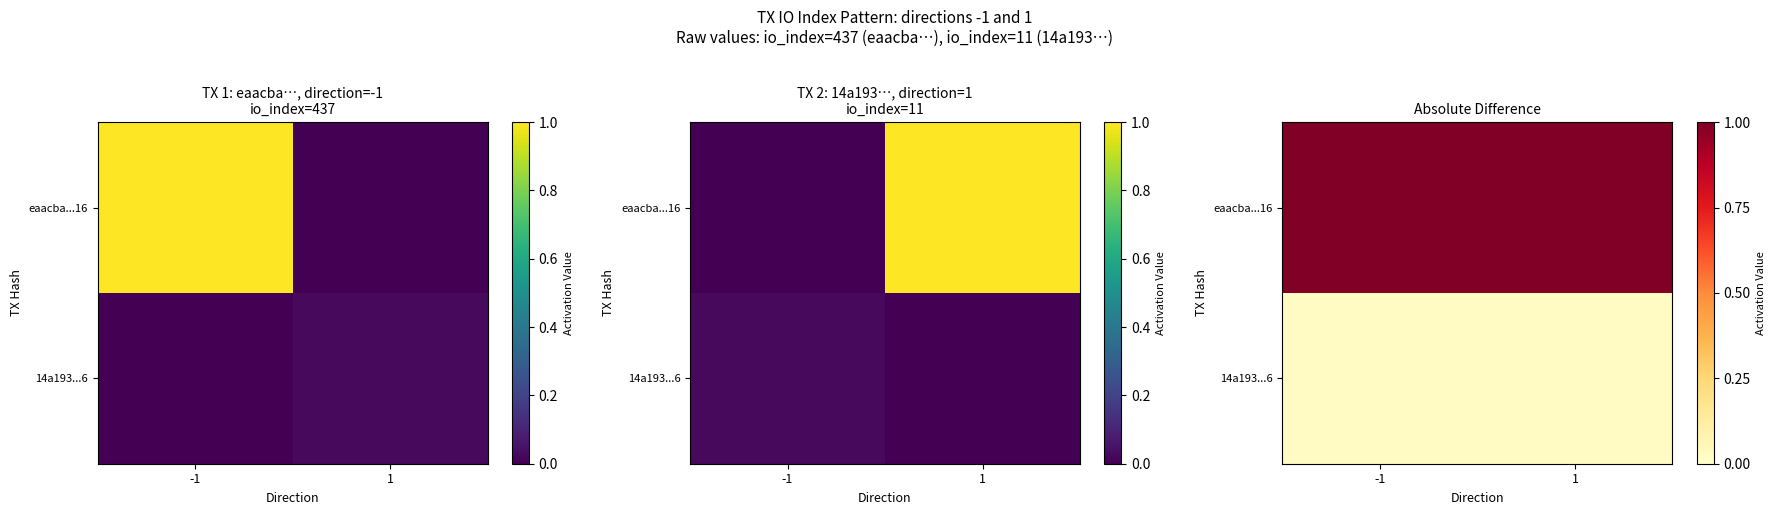

What is the sum of the 14a193...6 values at -1 and 1?

0.1